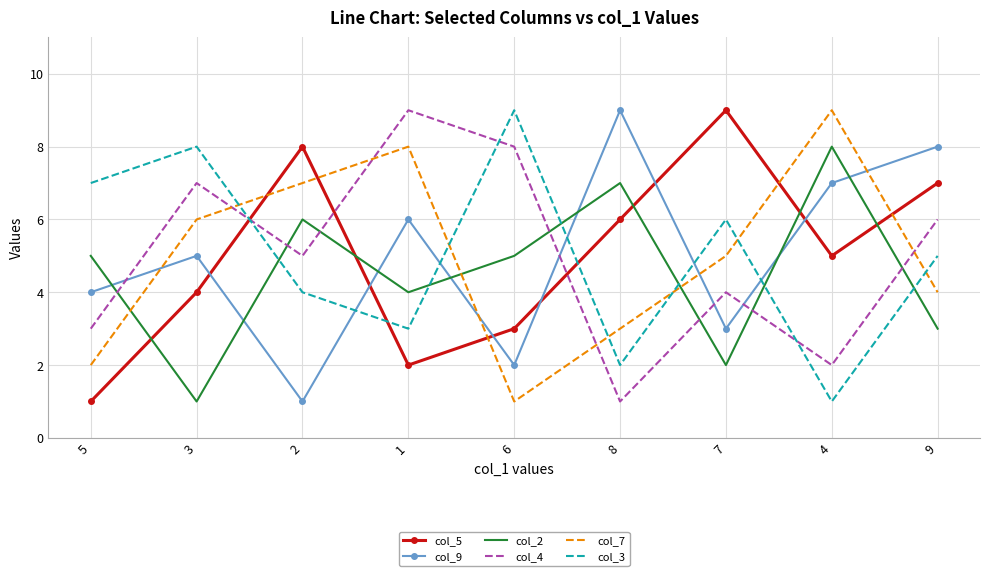

Is the value of col_9 at 8 greater than the value of col_4 at 6?

Yes